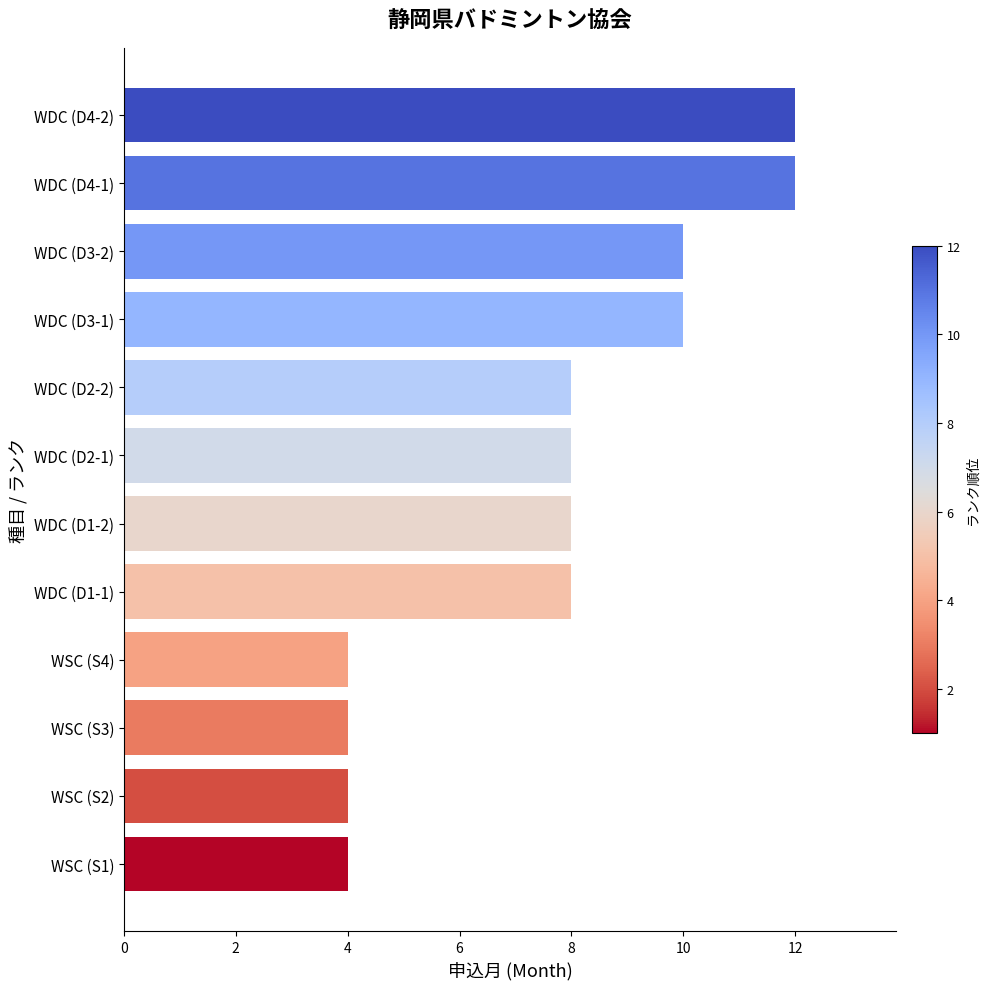

Between WDC (D2-2) and WDC (D3-2), which is larger?

WDC (D3-2)